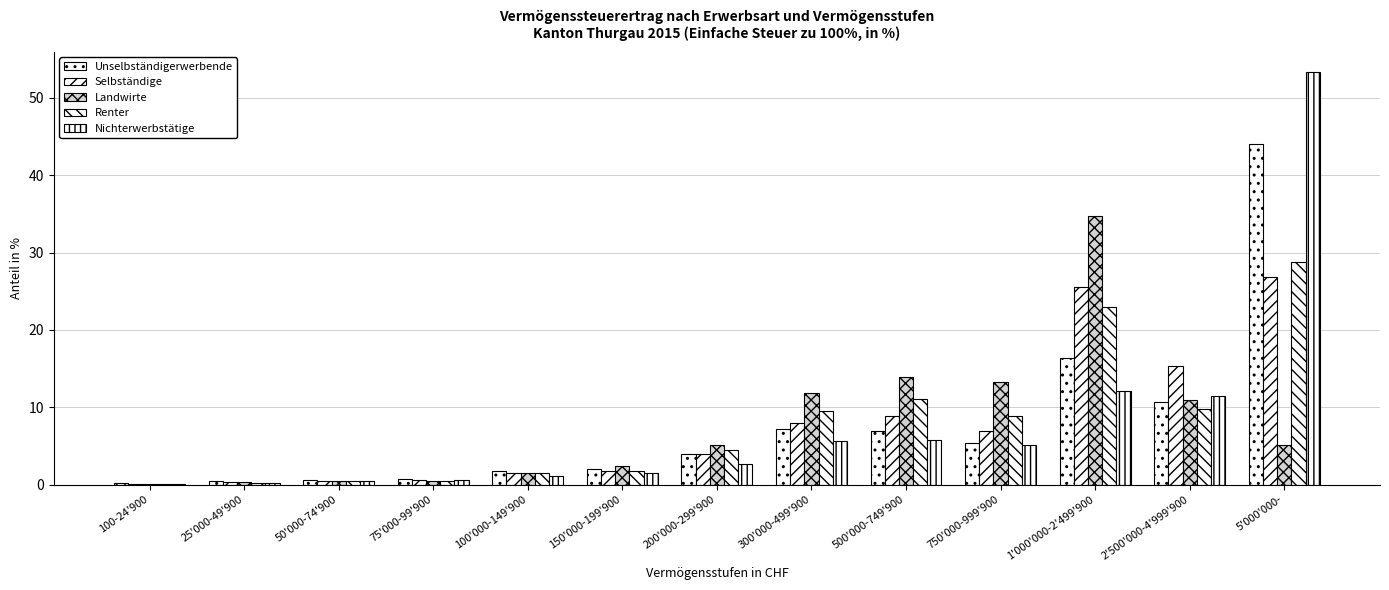

How many distinct data groups are displayed?

5